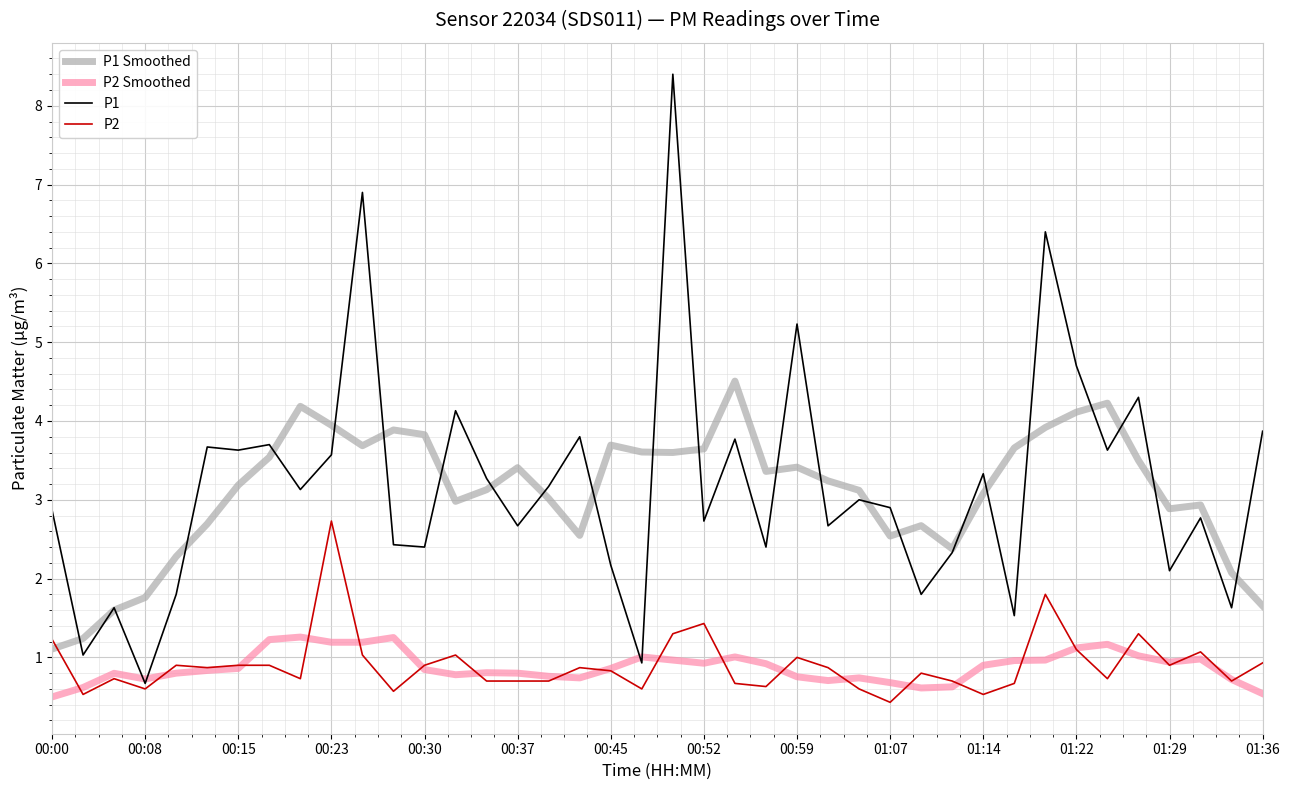

What is the difference between the maximum and minimum values in the P2 series?

2.3